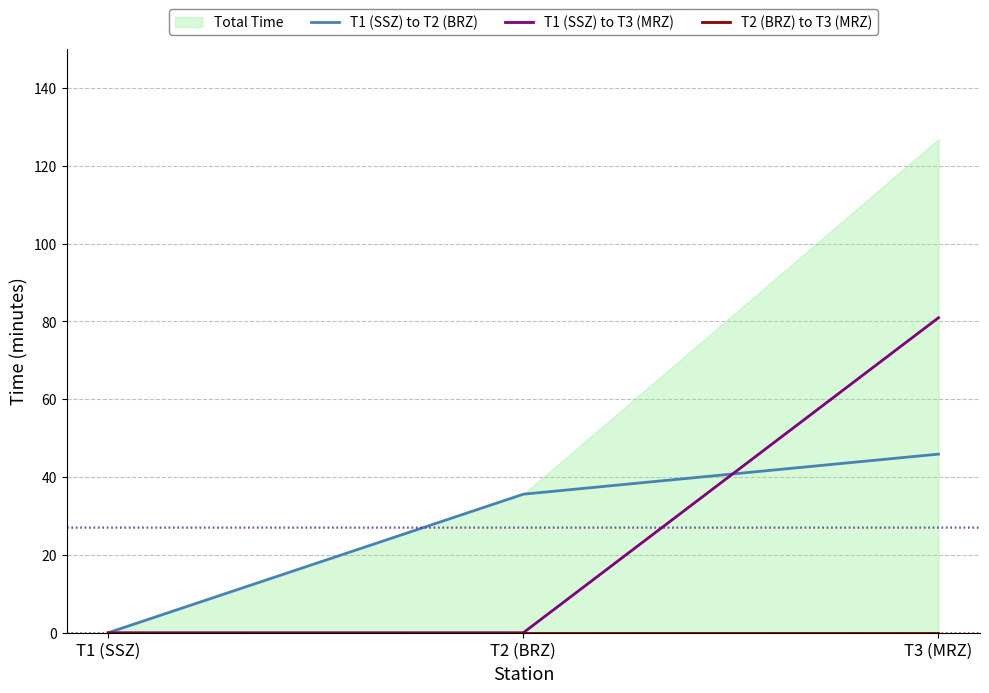

How many lines are shown in the chart?

3